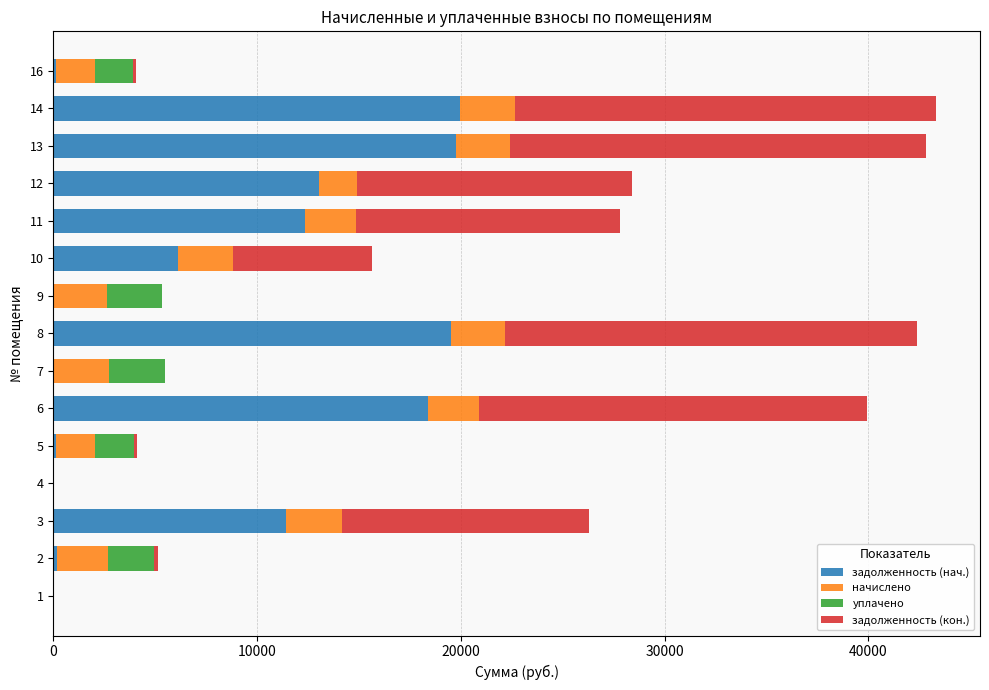

What is the highest value of the задолженность (нач.) series?

19960.6